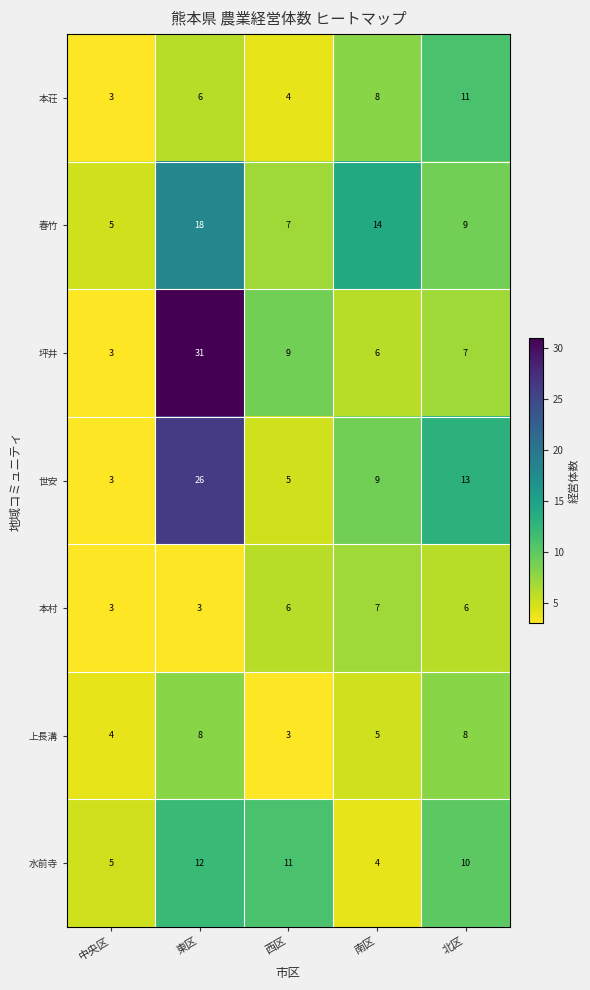

How many distinct data groups are displayed?

7